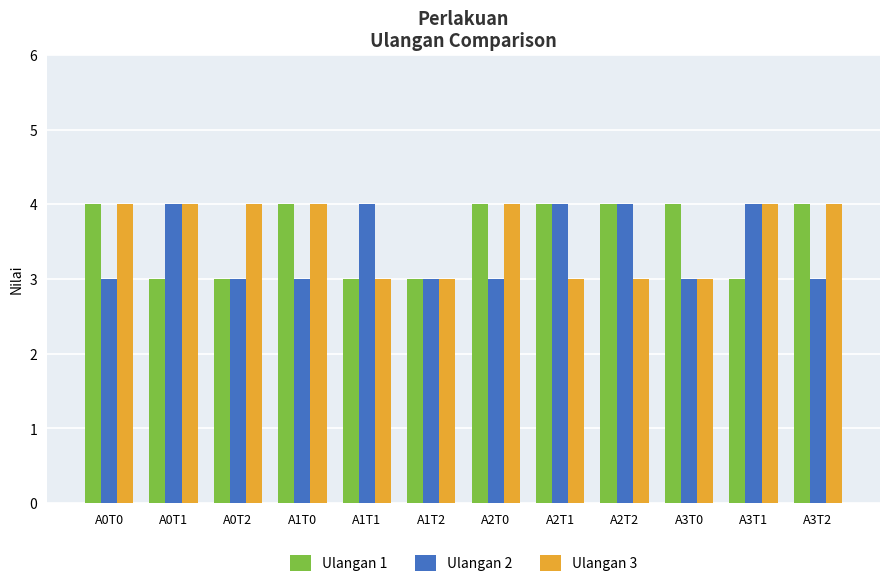

Reading left to right, what are all the values shown in this chart?

Ulangan 1: A0T0=4	A0T1=3	A0T2=3	A1T0=4	A1T1=3	A1T2=3	A2T0=4	A2T1=4	A2T2=4	A3T0=4	A3T1=3	A3T2=4
Ulangan 2: A0T0=3	A0T1=4	A0T2=3	A1T0=3	A1T1=4	A1T2=3	A2T0=3	A2T1=4	A2T2=4	A3T0=3	A3T1=4	A3T2=3
Ulangan 3: A0T0=4	A0T1=4	A0T2=4	A1T0=4	A1T1=3	A1T2=3	A2T0=4	A2T1=3	A2T2=3	A3T0=3	A3T1=4	A3T2=4